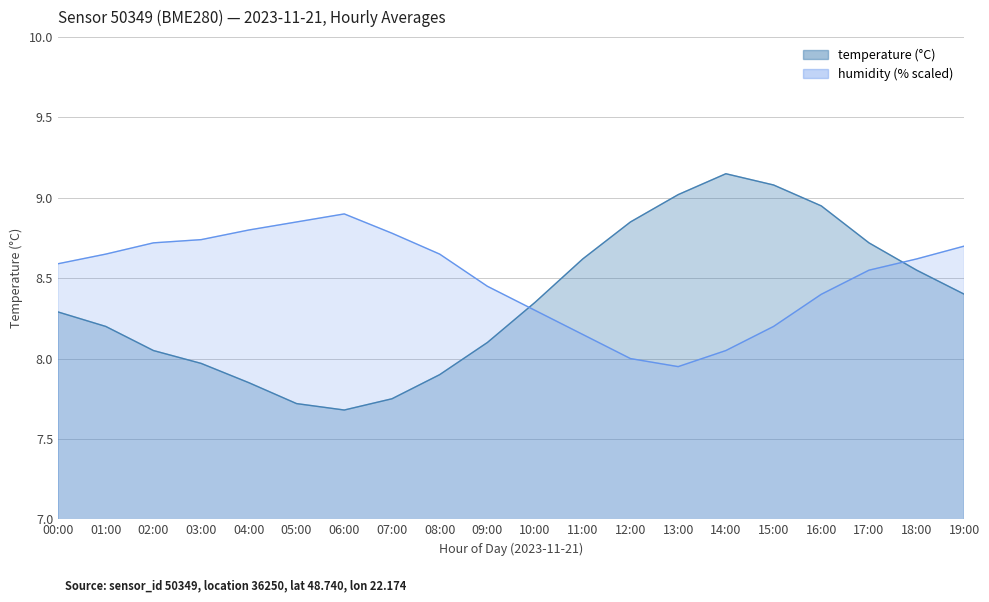

The value of temperature at 19:00 is 3.7. True or false?

False